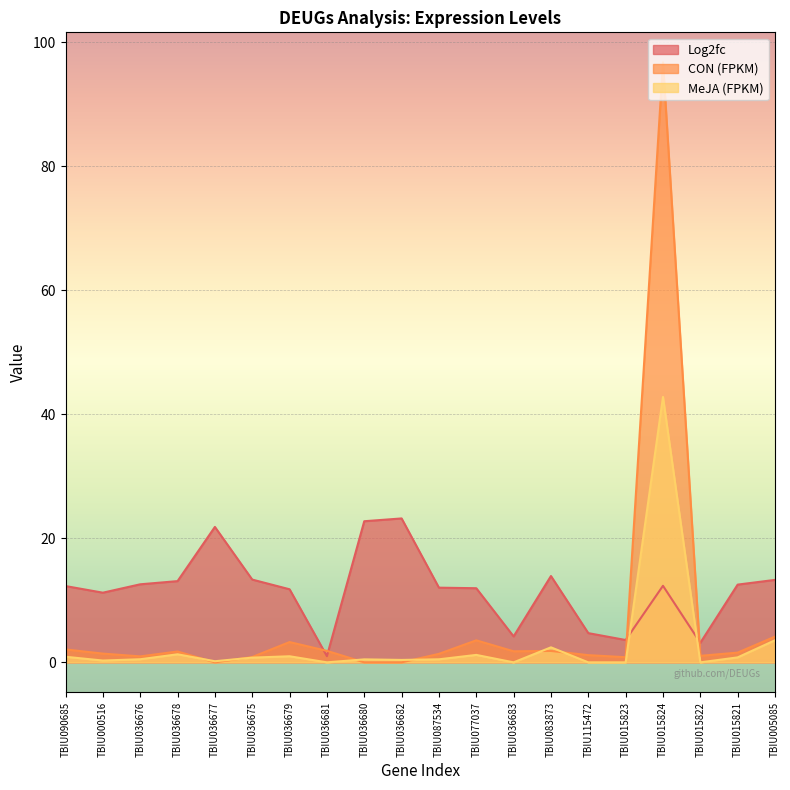

What is the total value across all series at TBIU090685?

15.3